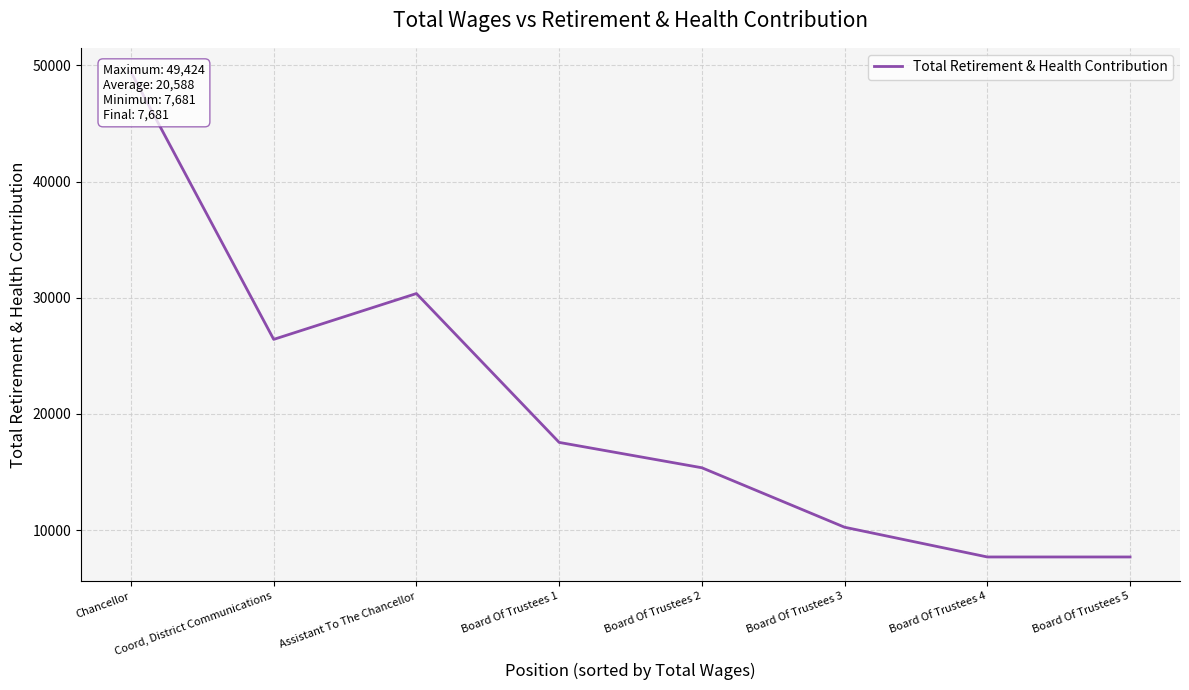

Which label corresponds to the largest value in the chart?

Chancellor